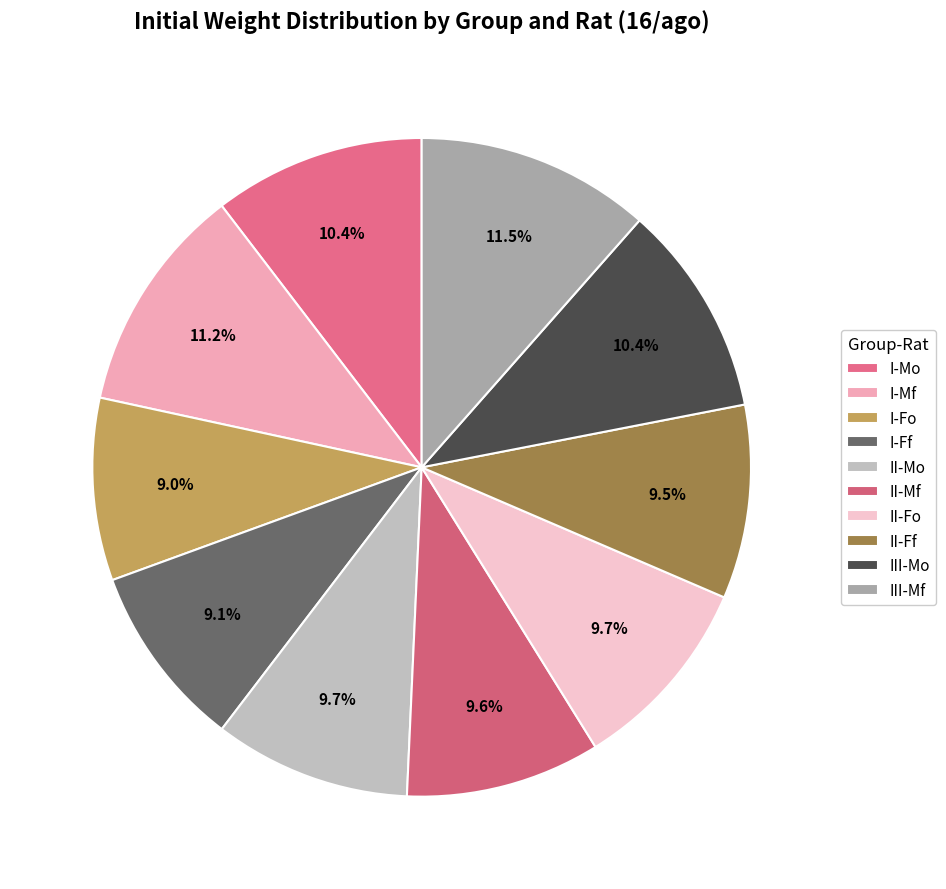

How many segments does this pie chart have?

10